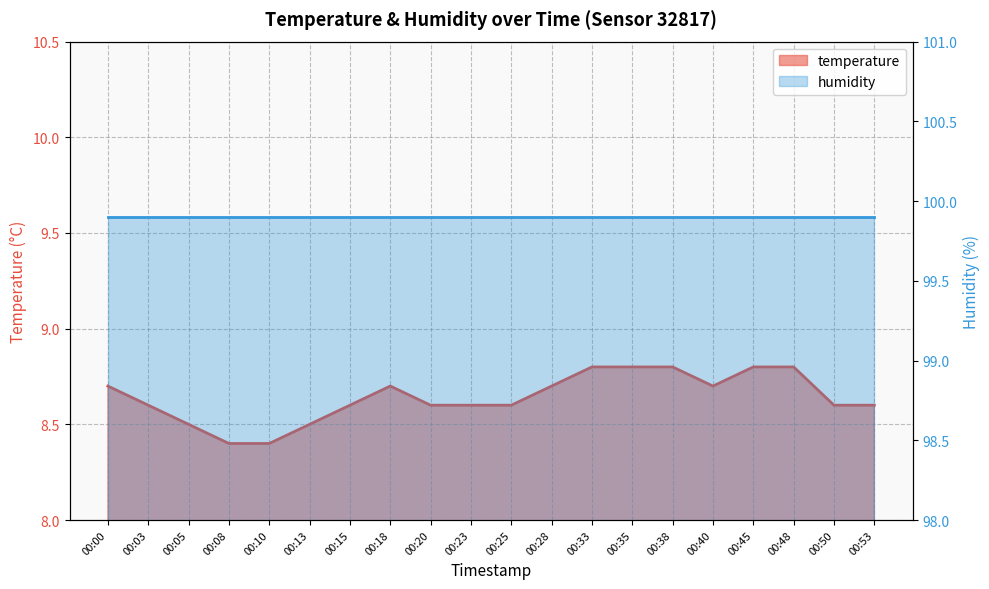

At which category does the chart reach its minimum across all series?

00:08